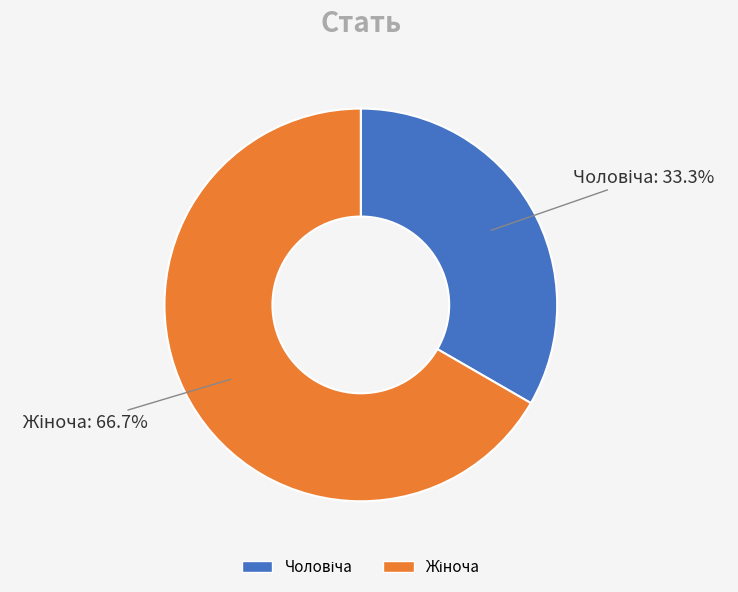

Is there any slice that represents more than half of the pie?

Yes